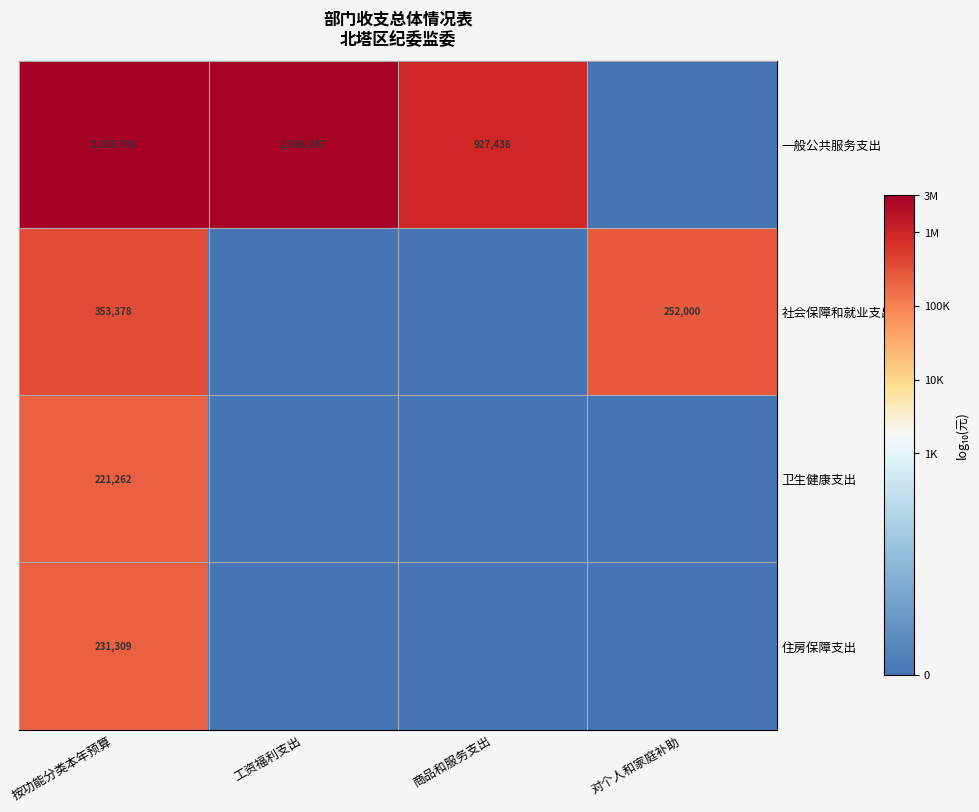

True or false: 一般公共服务支出 has a value of 1480031 at 商品和服务支出.

False